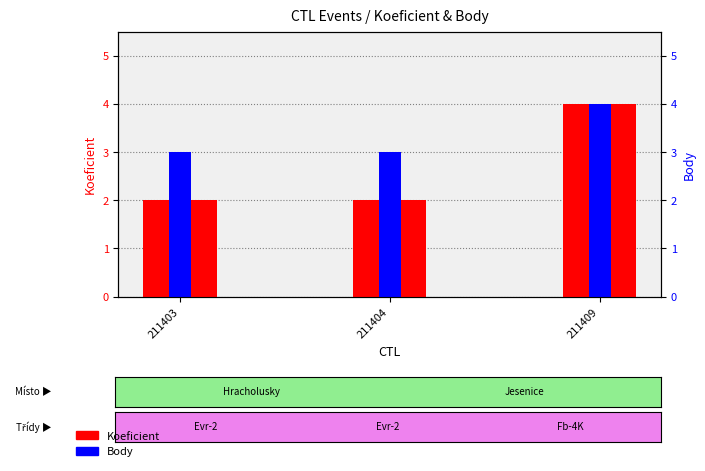

The value of Koeficient at 211403 is 2. True or false?

True